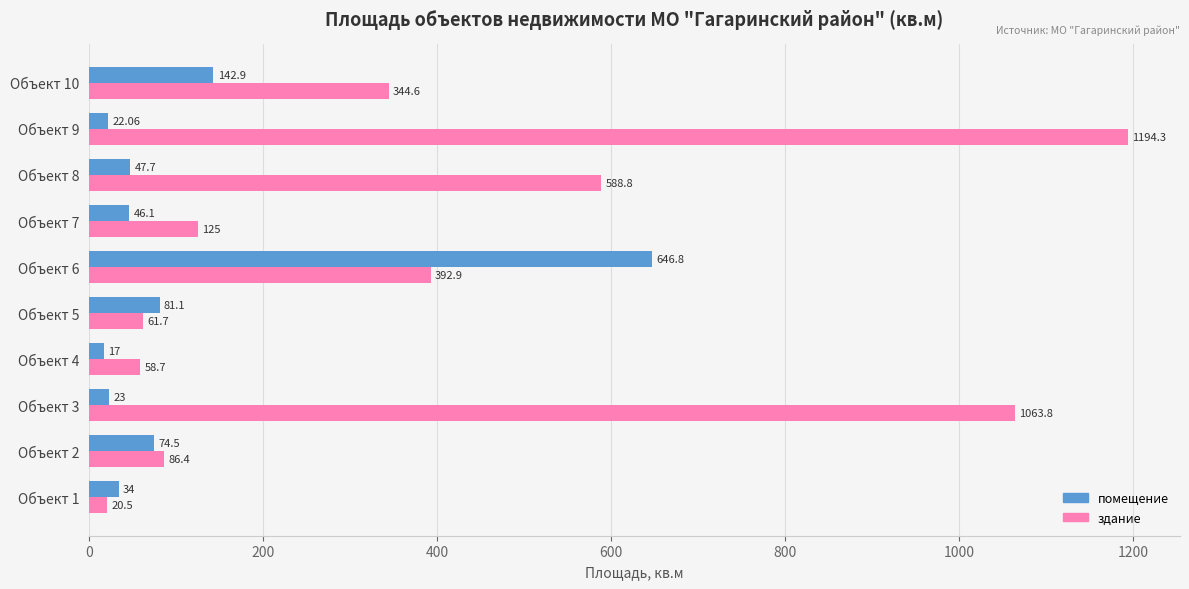

Which series changed the most between Объект 1 and Объект 8?

здание